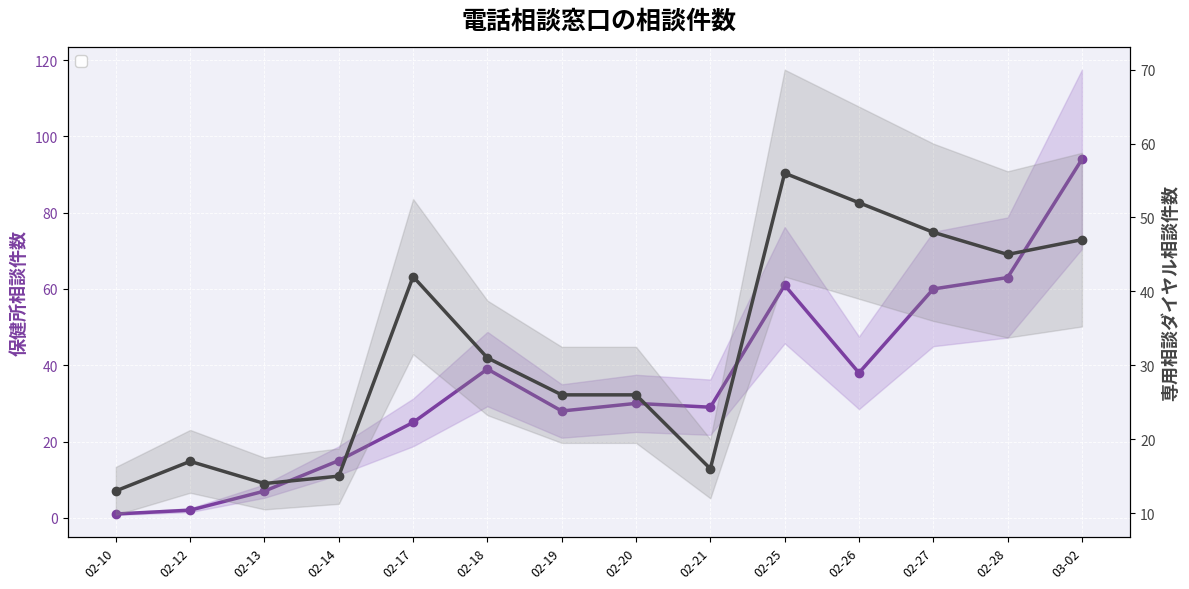

Is the value of 保健所相談件数 at 02-19 greater than the value of 専用相談ダイヤル相談件数 at 02-28?

No